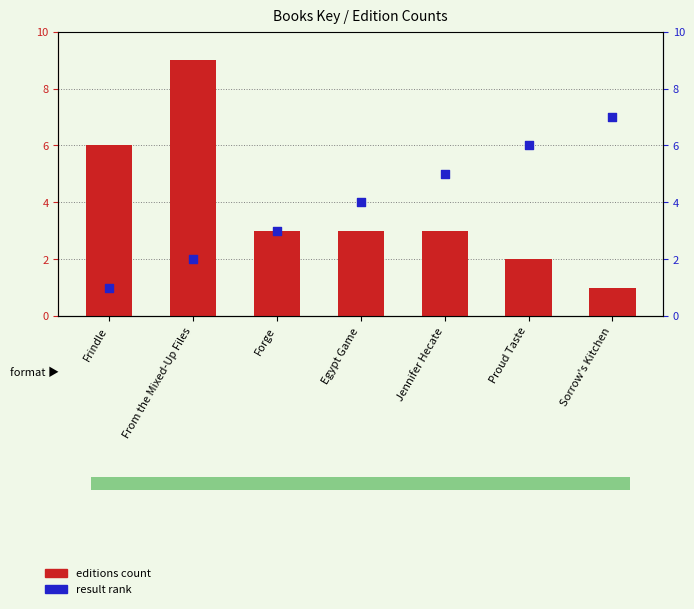

What are all the series names shown in the legend?

editions count, result rank